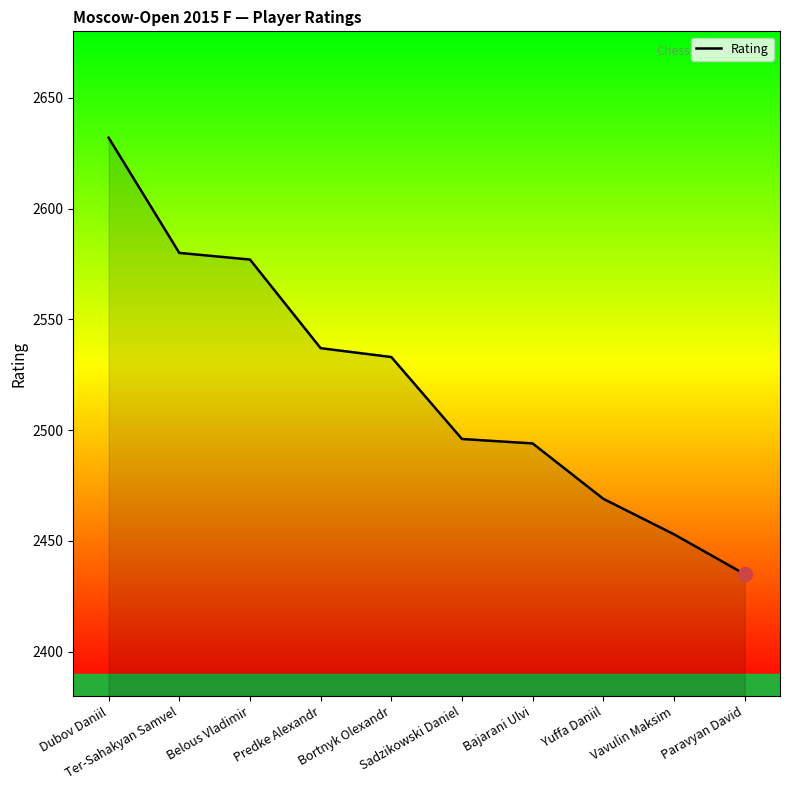

What is the difference between the maximum and minimum values?

197